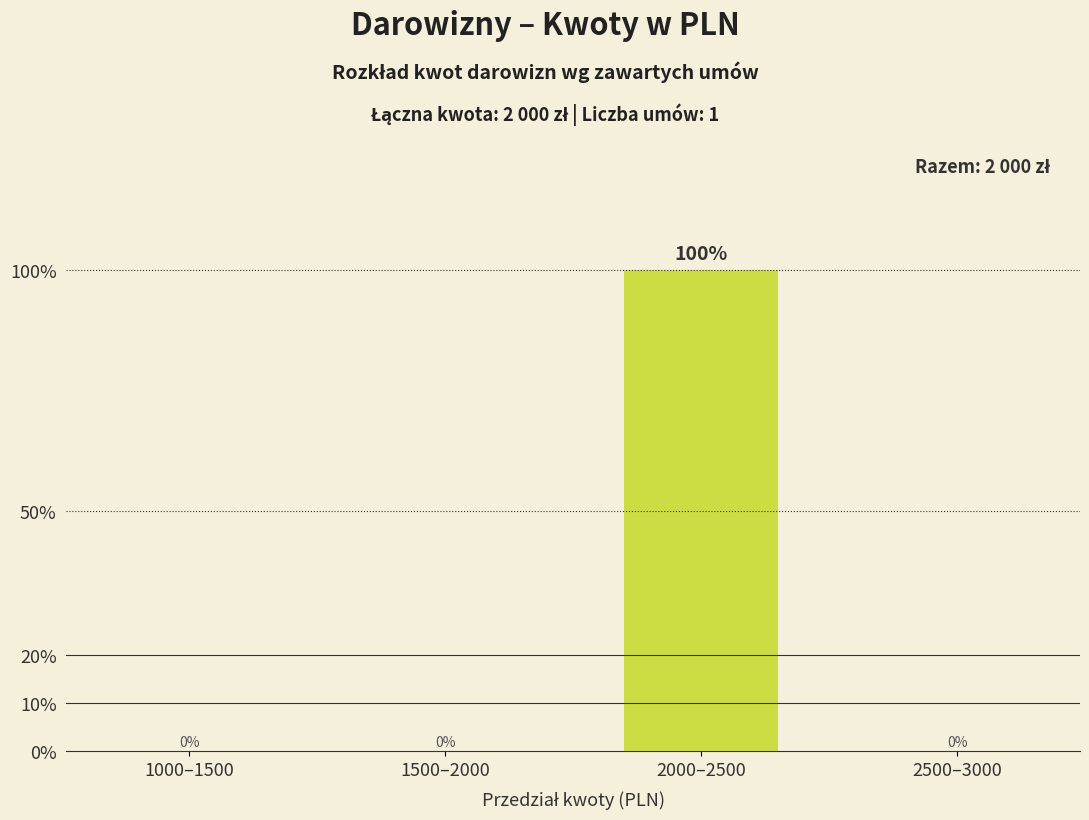

Reading left to right, extract all data points from this chart.

1000–1500=0	1500–2000=0	2000–2500=100	2500–3000=0